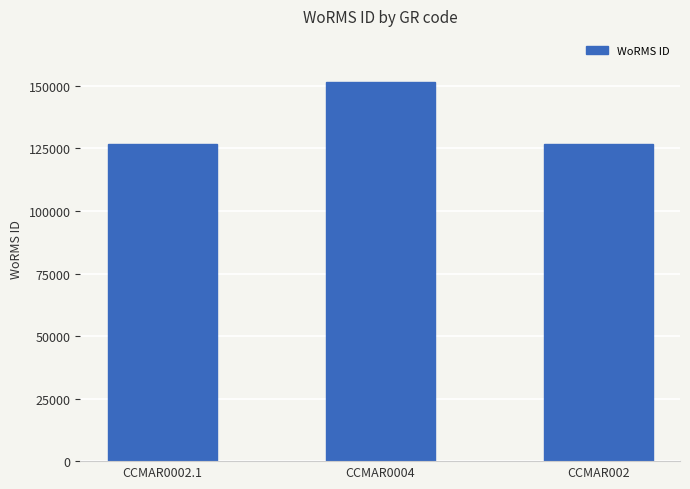

True or false: the data shows 178898 at CCMAR0002.1.

False